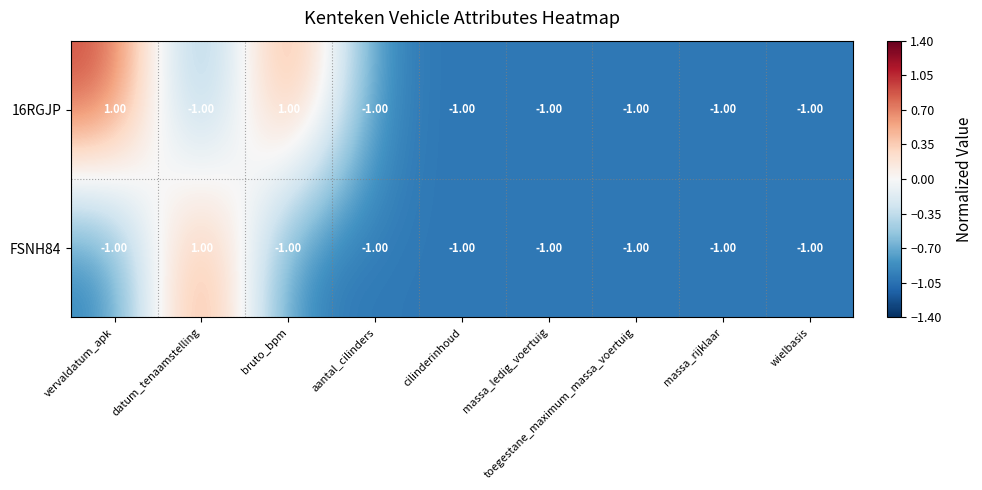

Count the number of categories in the chart.

9